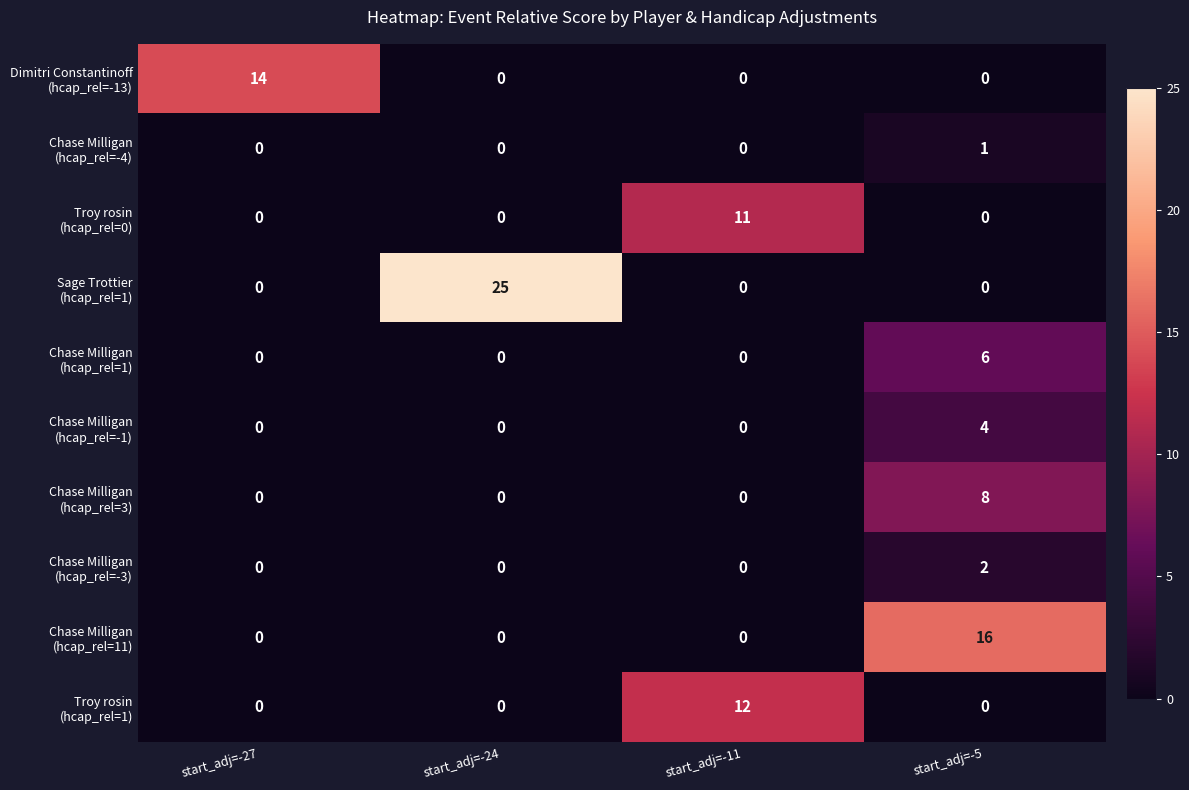

What is the difference between the highest and lowest values at start_adj=-27?

14